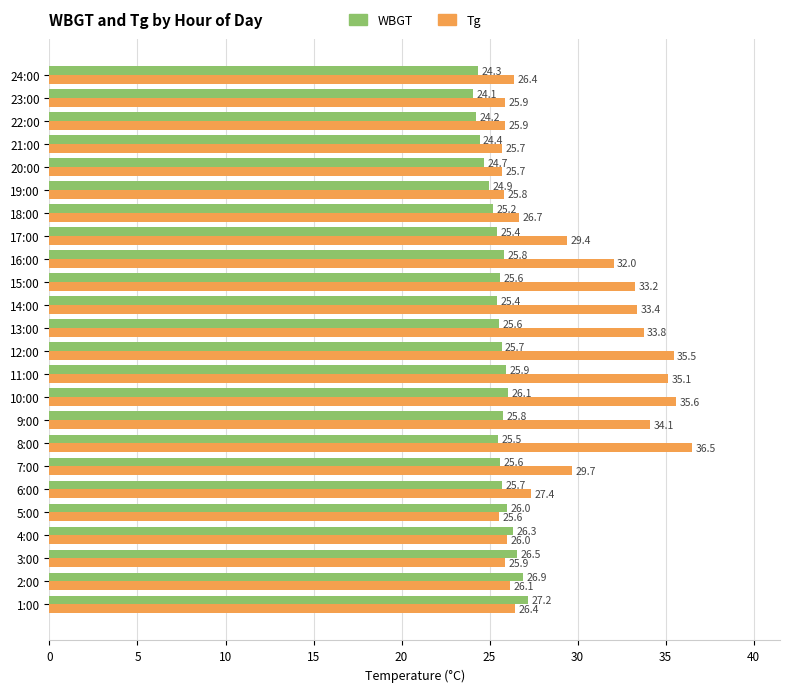

At which category is the sum across all series the highest?

8:00